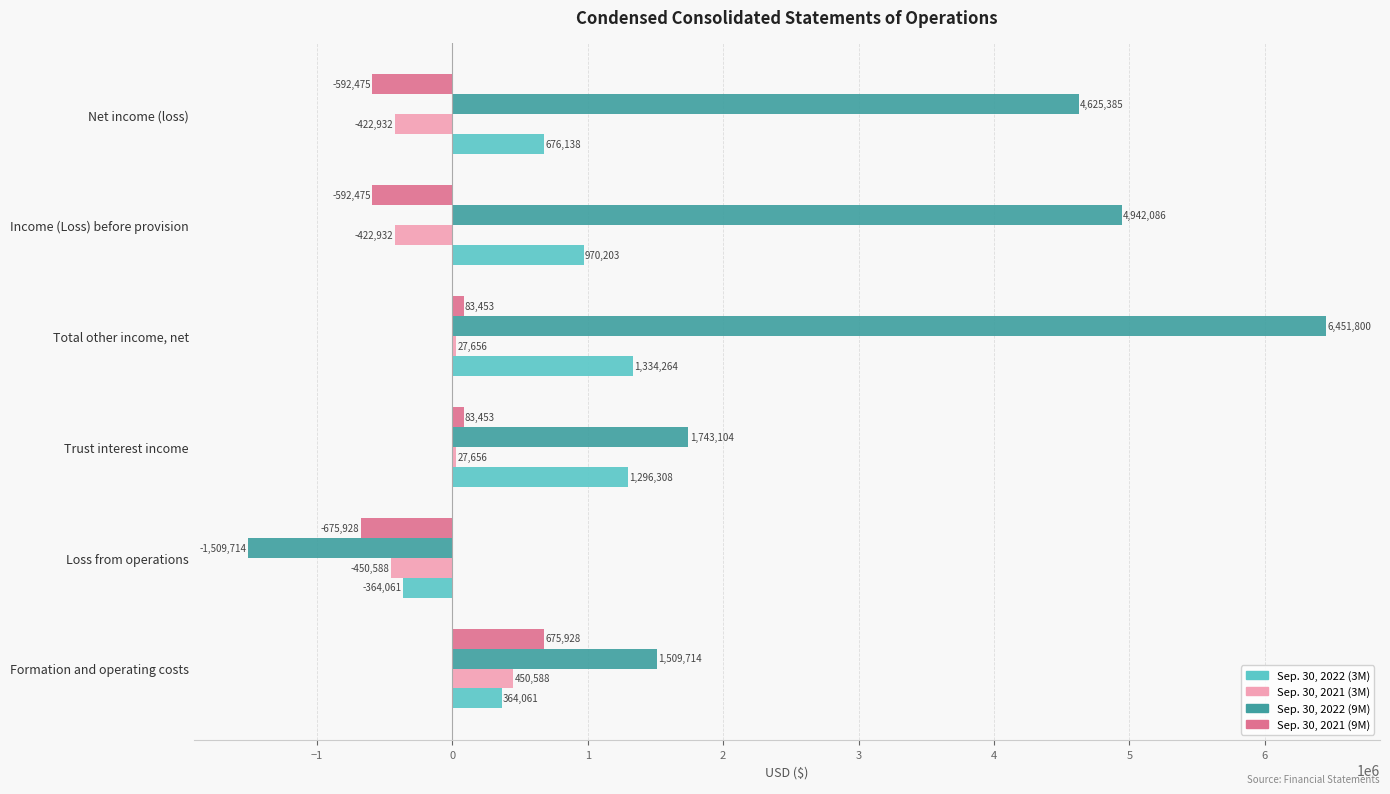

Between Total other income, net and Income (Loss) before provision, which series saw the biggest shift?

Sep. 30, 2022 (9M)